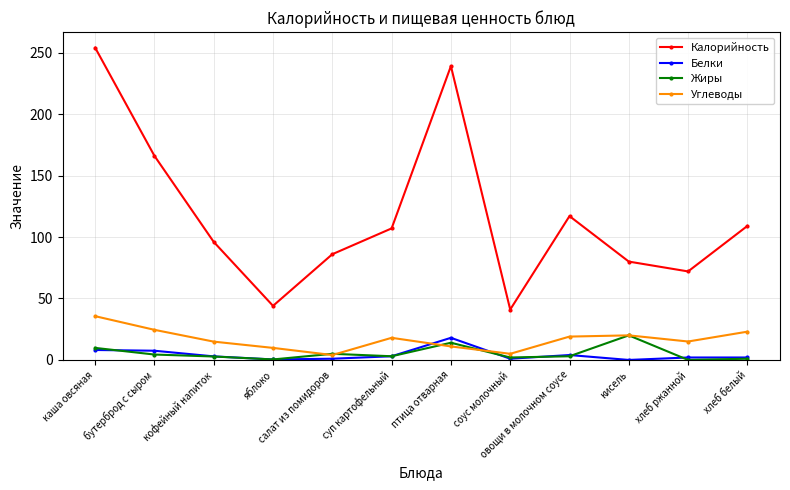

What is the difference between the maximum and minimum values in the Жиры series?

20.0